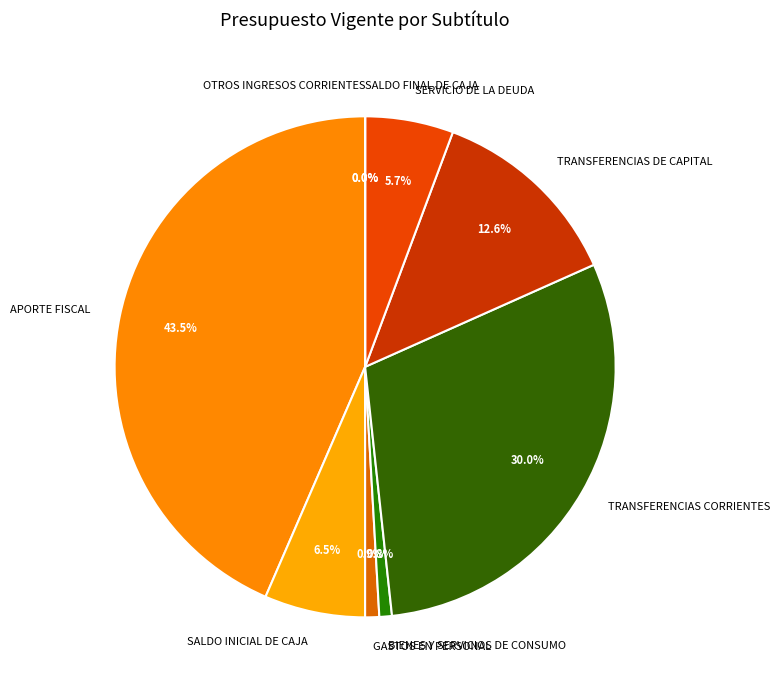

Which has a higher value, APORTE FISCAL or SALDO INICIAL DE CAJA?

APORTE FISCAL